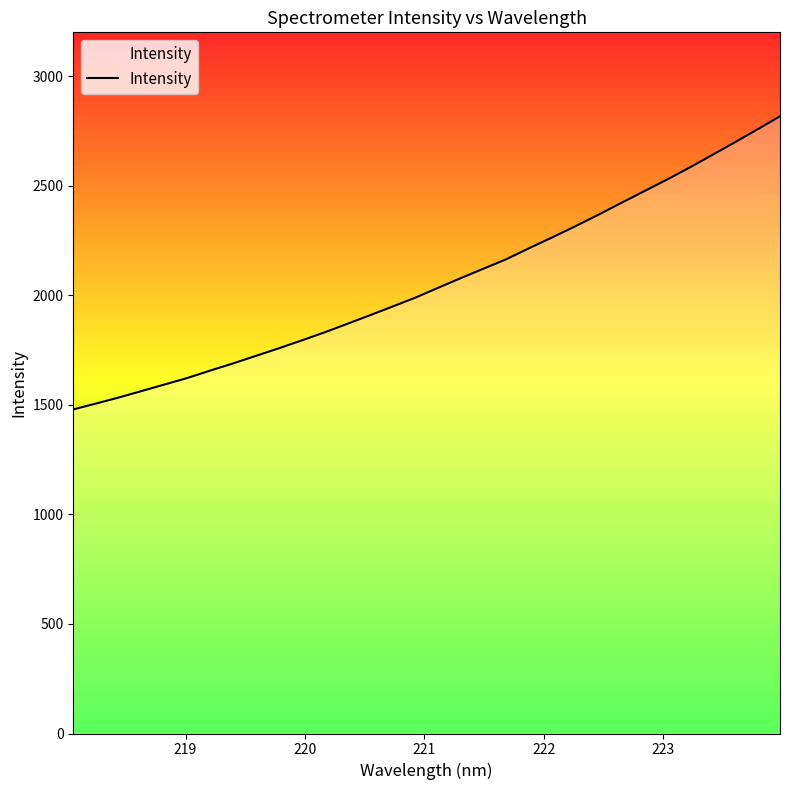

What is the greatest value displayed?

2816.7